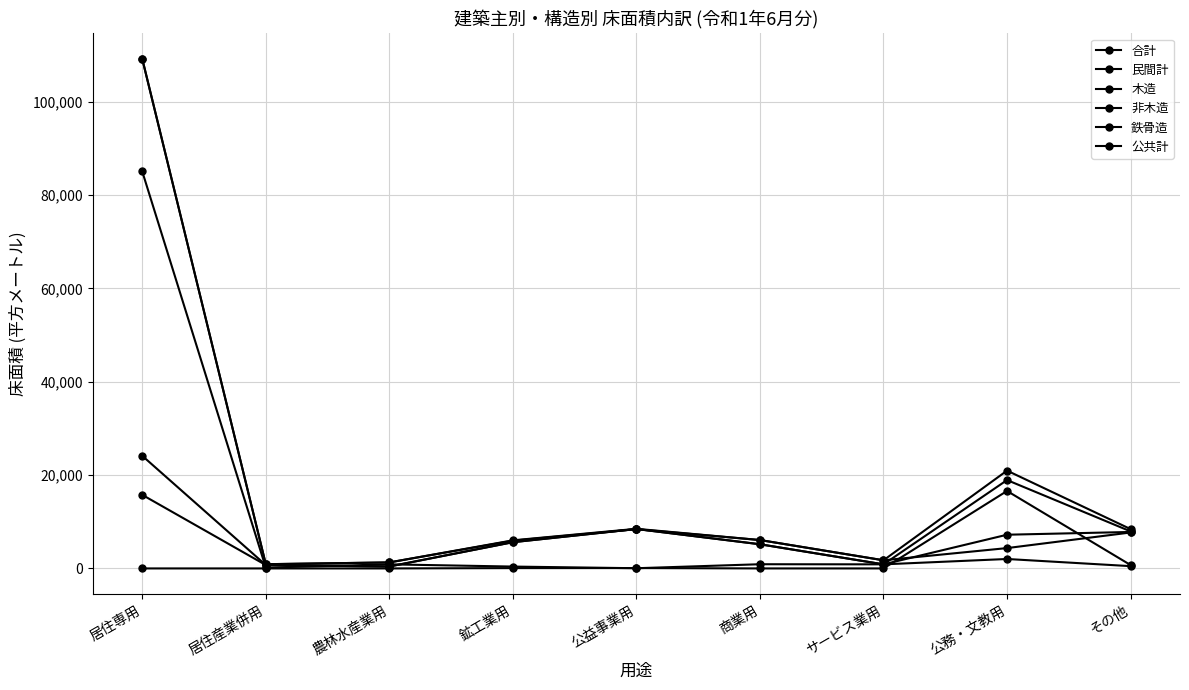

At which category does 民間計 reach its first local peak?

公益事業用